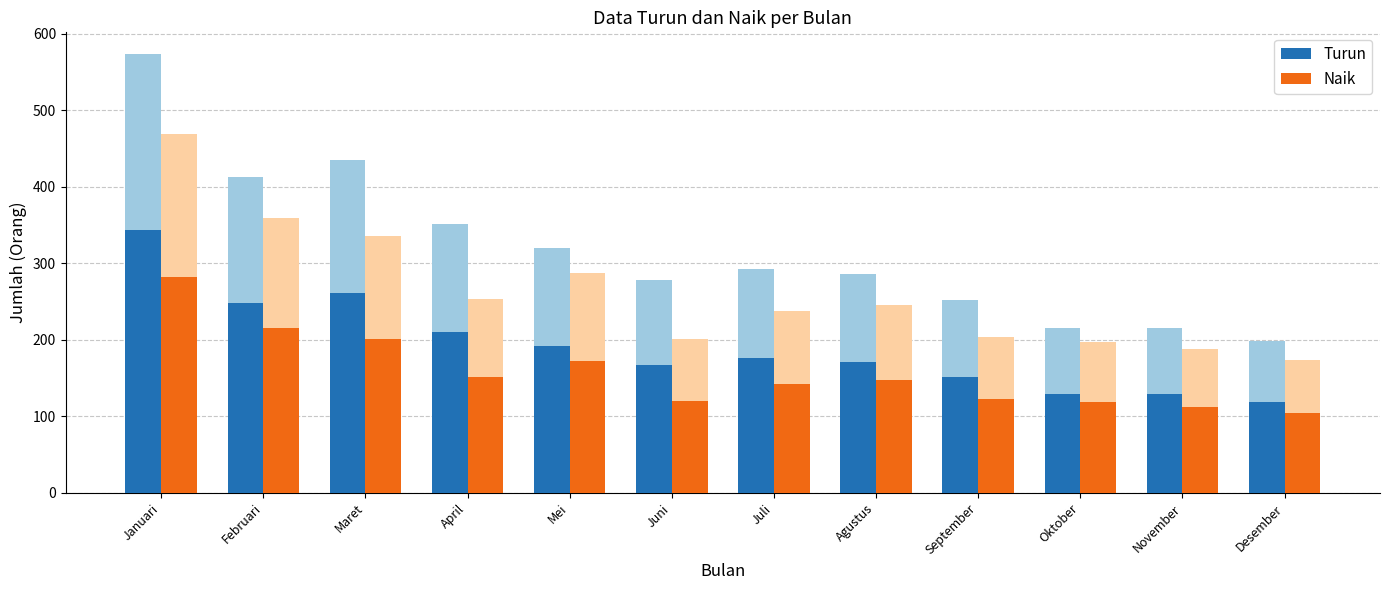

Reading right to left, list all the values displayed in this chart.

Turun: 119.4	129.0	129.6	151.2	171.6	175.8	166.8	192.0	210.6	261.0	247.8	343.8
Naik: 104.4	112.8	118.2	122.4	147.0	142.8	120.6	172.2	151.8	201.6	215.4	281.4